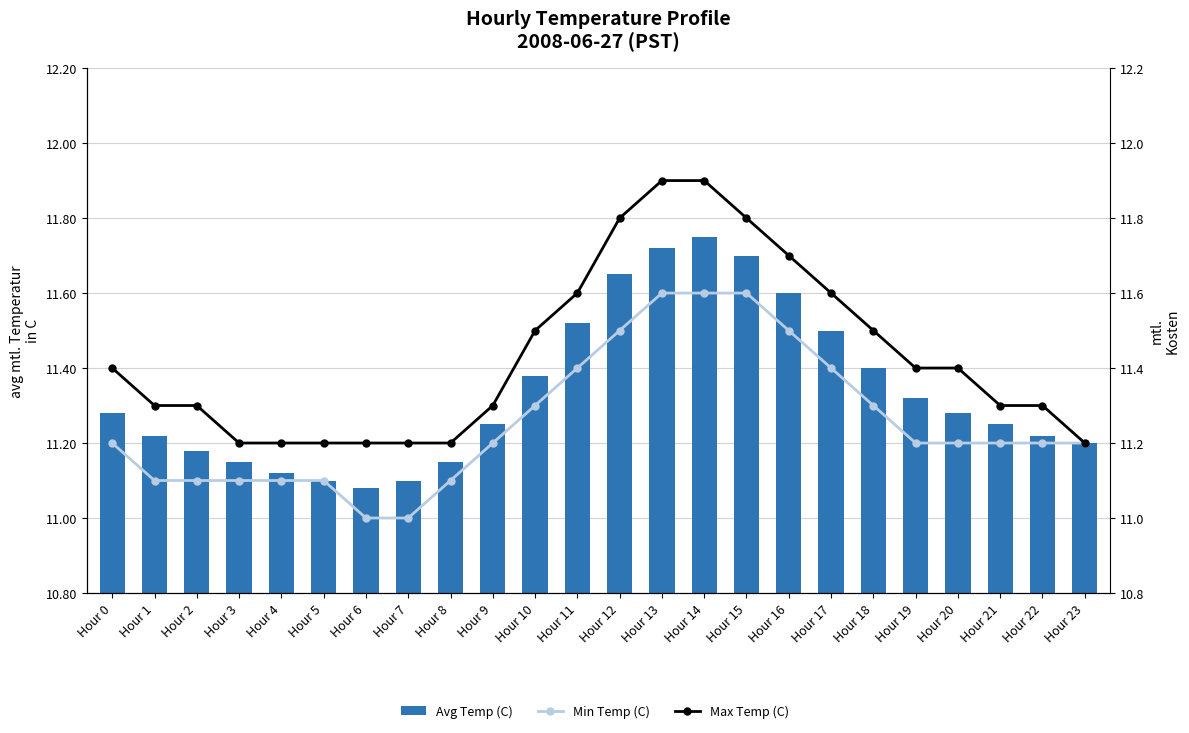

Does the chart contain any negative values?

No